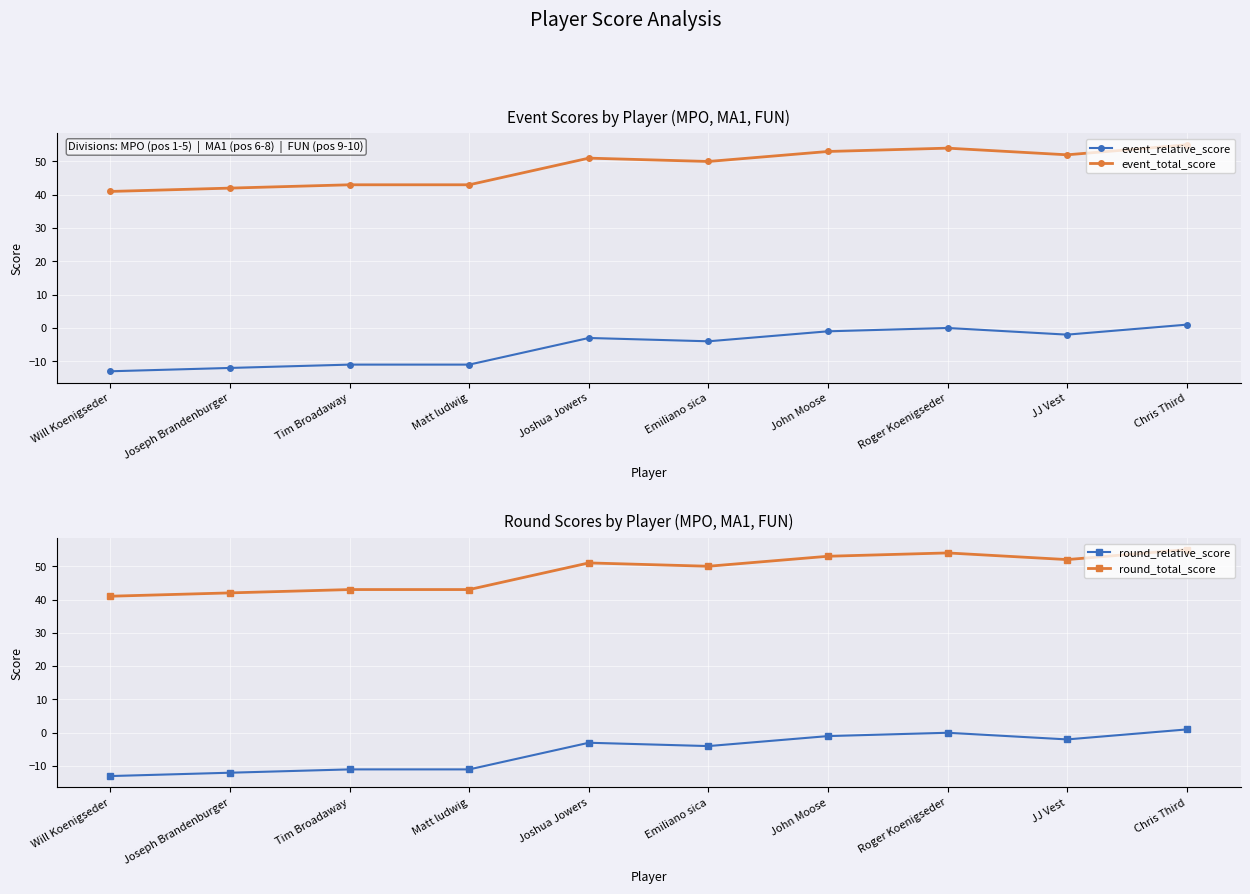

What is the highest value of the round_relative_score series?

1